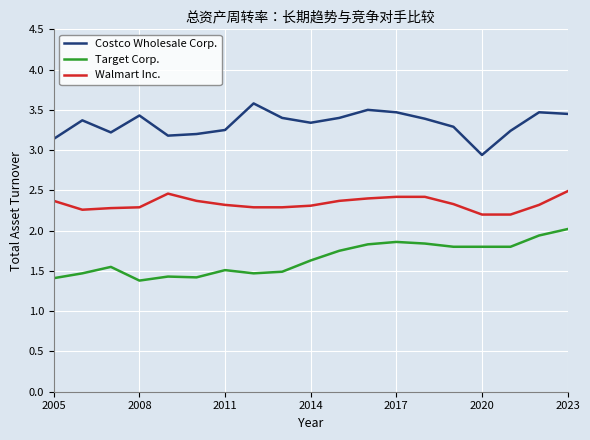

What is the difference between the maximum and minimum values in the Costco Wholesale Corp. series?

0.6